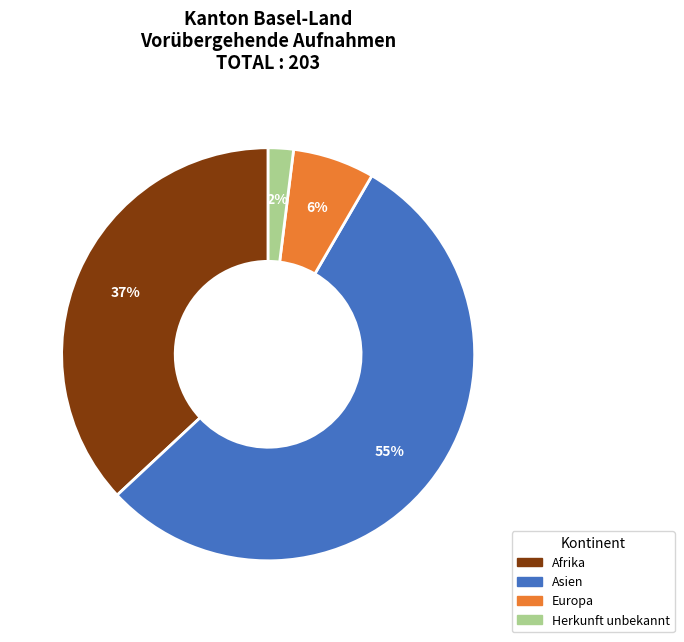

To the nearest percent, what is the average slice percentage?

25%